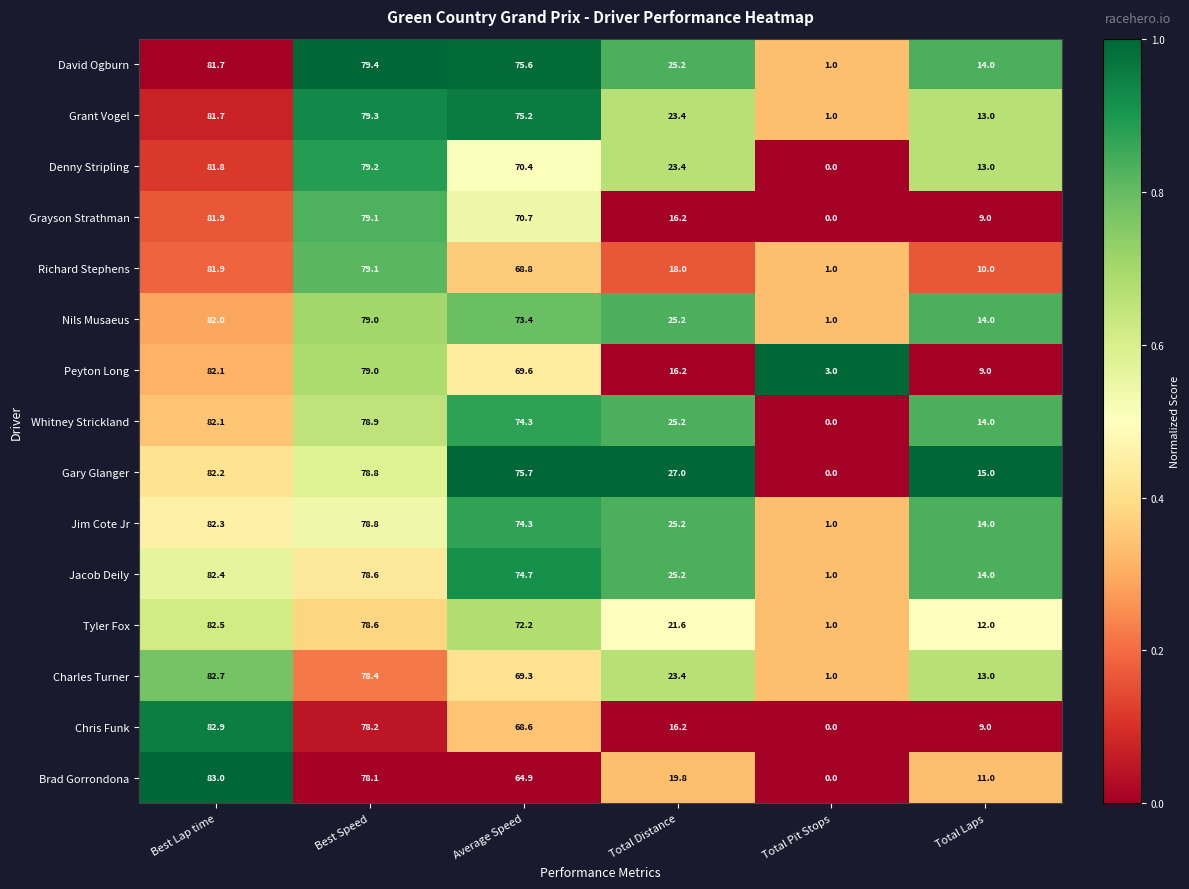

True or false: Denny Stripling has a value of 12.9 at Total Distance.

False